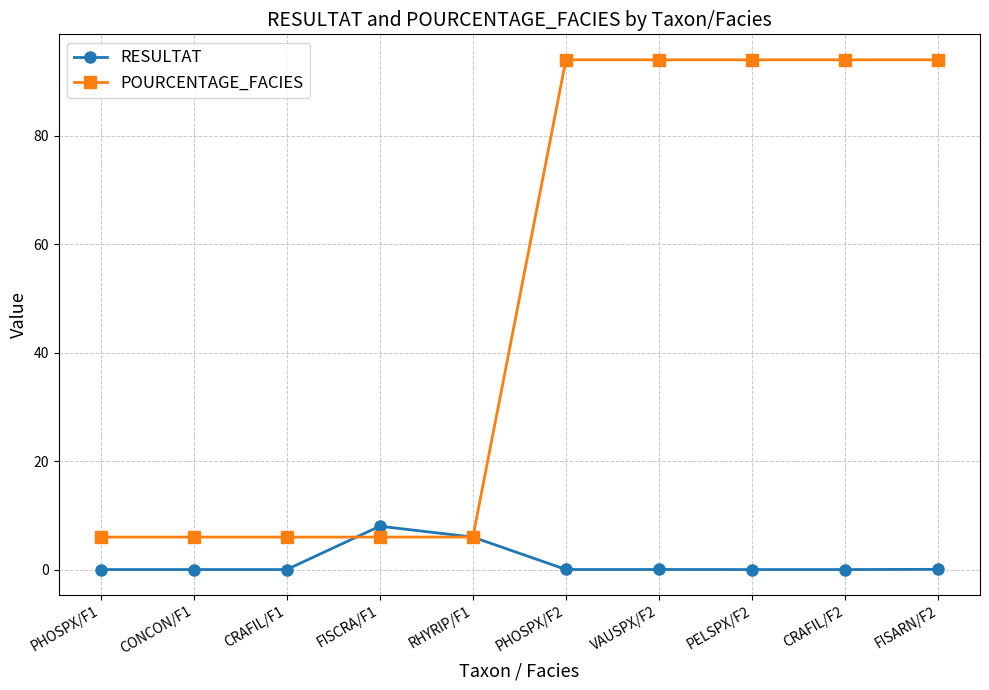

Which series has the largest range (max minus min)?

POURCENTAGE_FACIES